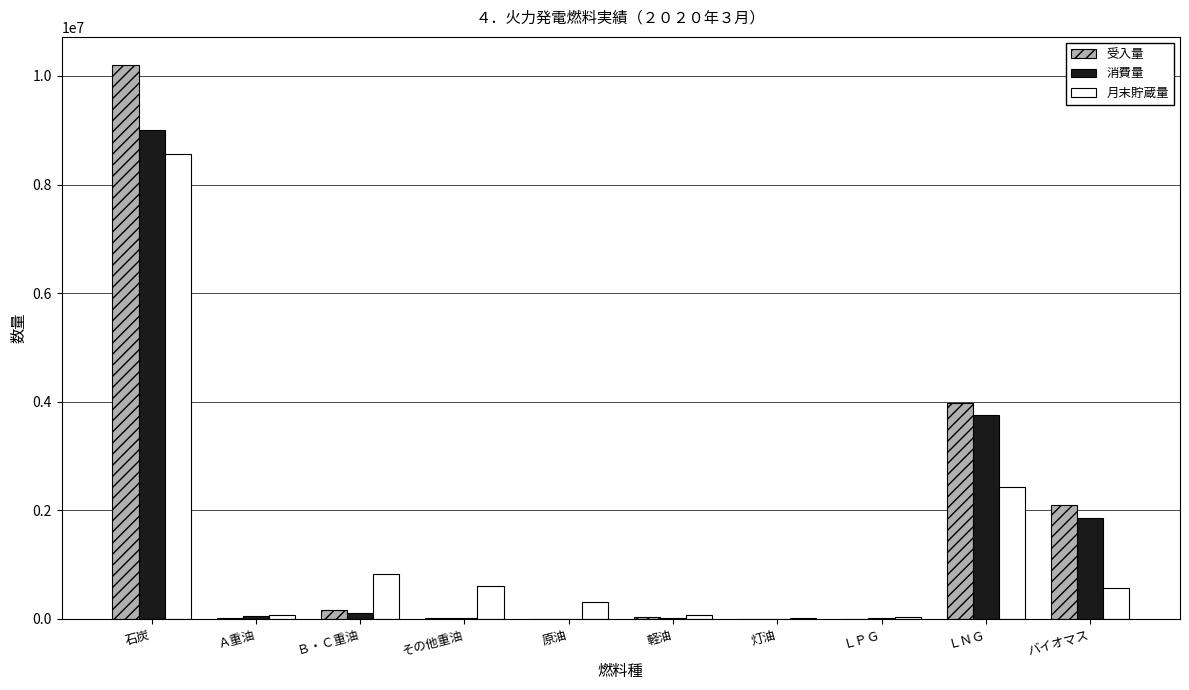

Which category has the highest value across all series?

石炭